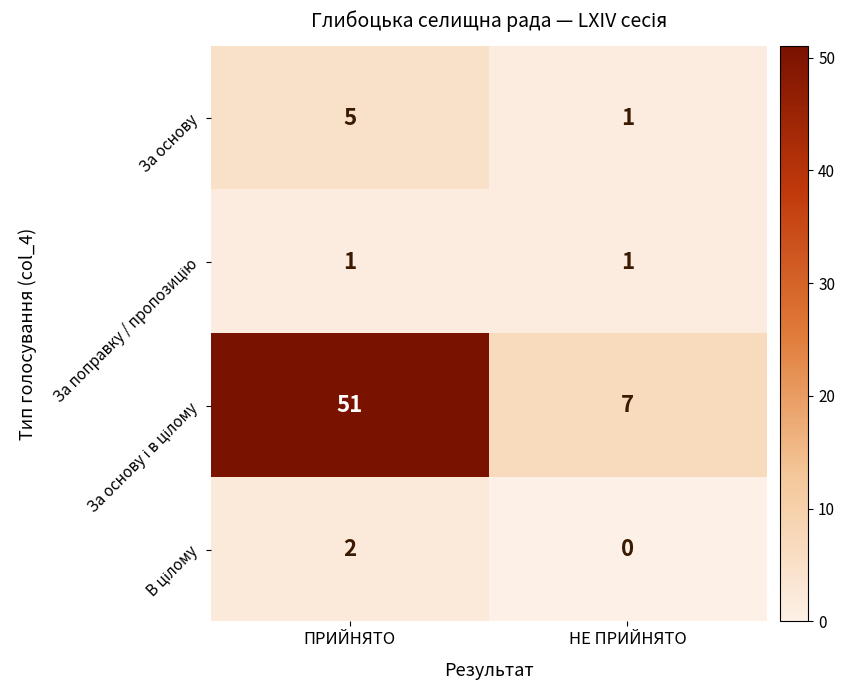

Which label corresponds to the smallest value in the chart?

НЕ ПРИЙНЯТО